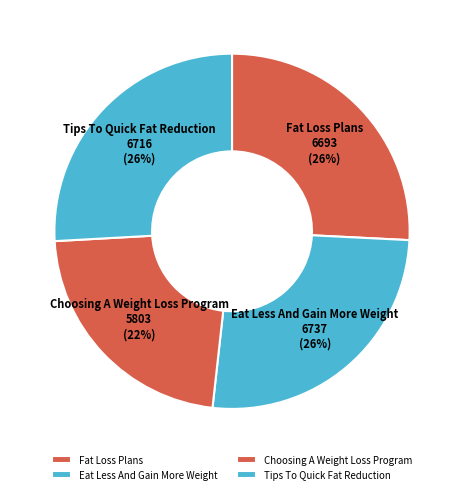

To the nearest percent, what is the average slice percentage?

25%